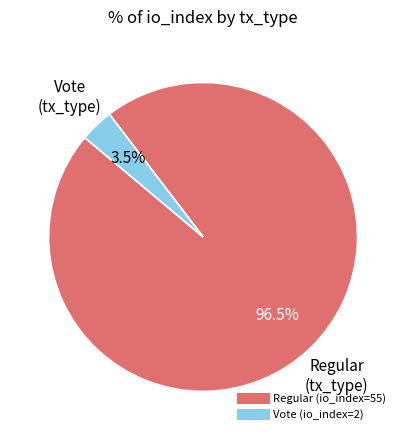

Which category has the smallest portion of the pie?

Vote (io_index=2)